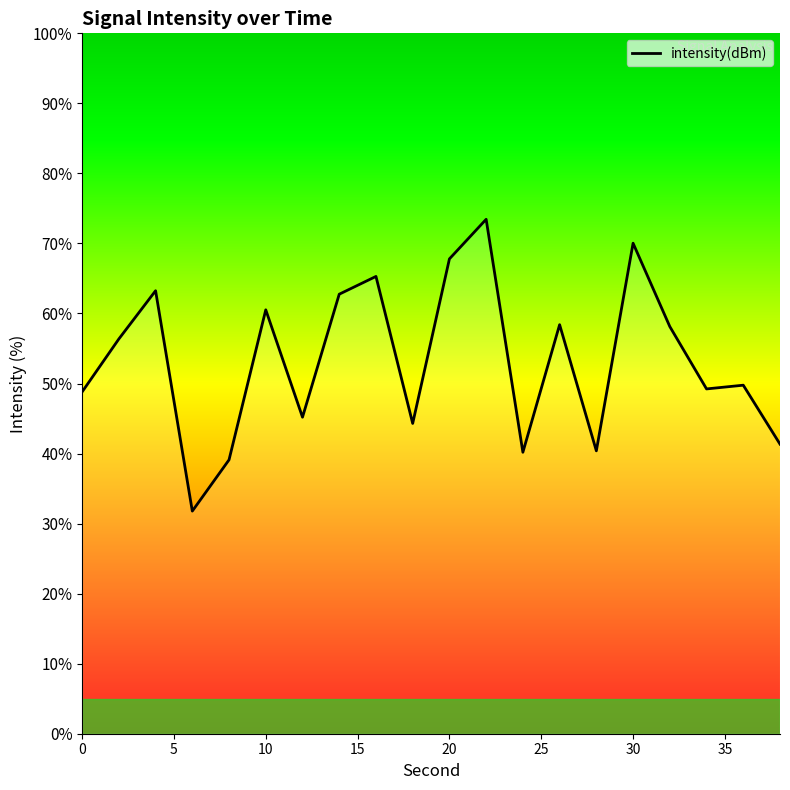

What is the maximum value shown in the chart?

73.4